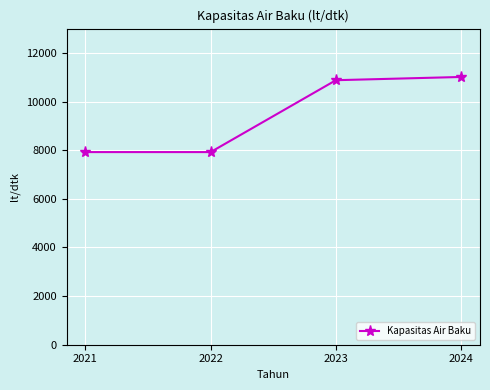

The value at 2021 is 7922. True or false?

True